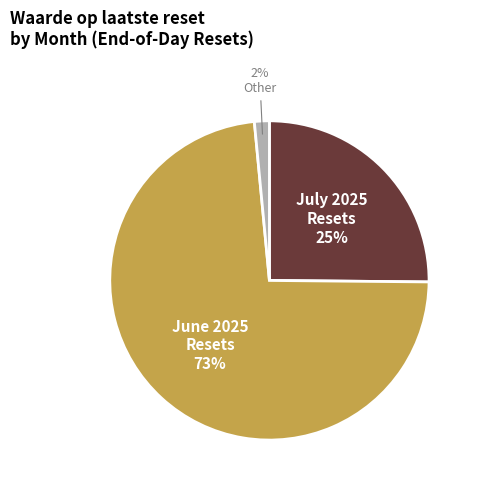

Combined, do Other and July 2025 Resets account for over 50%?

No